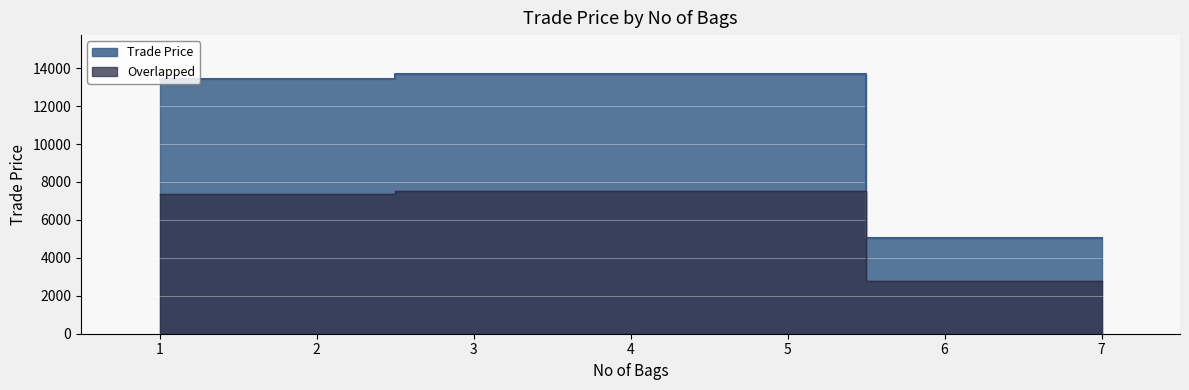

What is the sum of all values?

32167